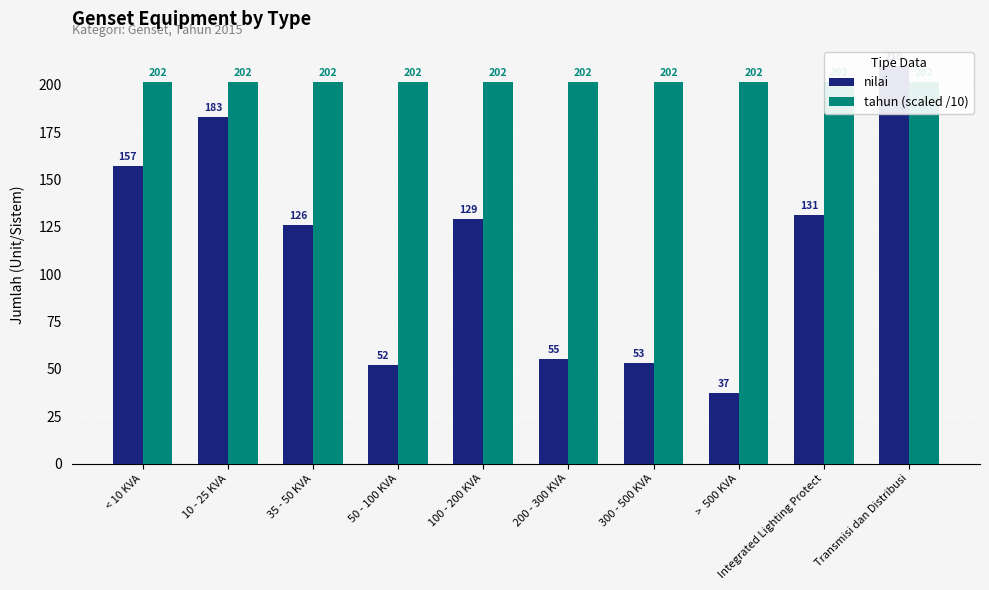

The value of nilai at < 10 KVA is 157.0. True or false?

True